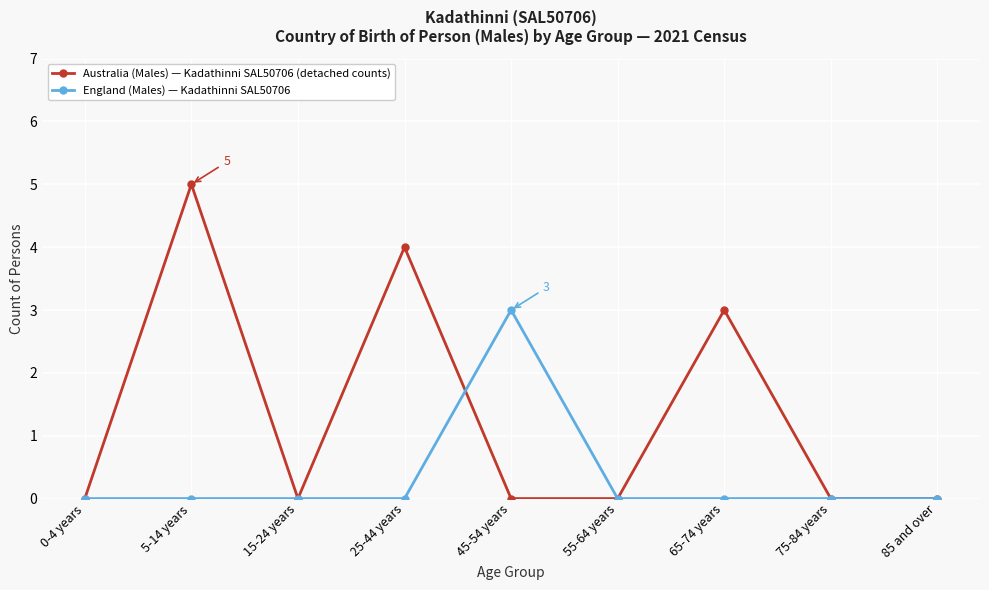

Reading left to right, list all the values displayed in this chart.

Australia (Males) — Kadathinni SAL50706 (detached counts): 0-4 years=0	5-14 years=5	15-24 years=0	25-44 years=4	45-54 years=0	55-64 years=0	65-74 years=3	75-84 years=0	85 and over=0
England (Males) — Kadathinni SAL50706: 0-4 years=0	5-14 years=0	15-24 years=0	25-44 years=0	45-54 years=3	55-64 years=0	65-74 years=0	75-84 years=0	85 and over=0